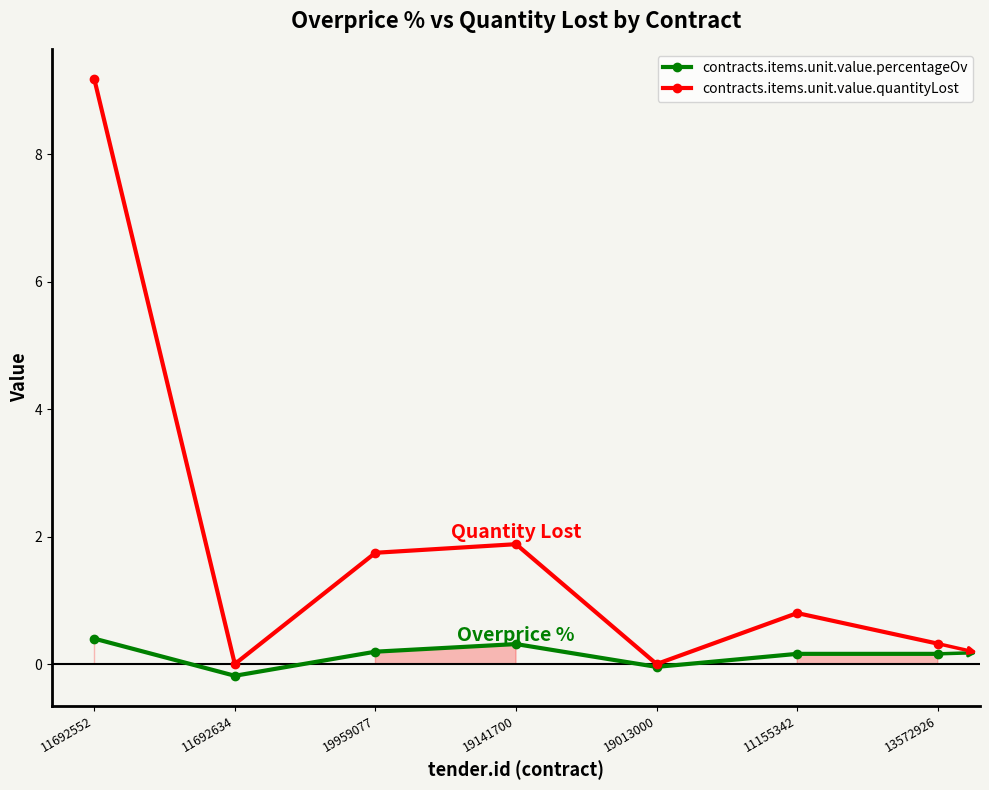

Is the value of contracts.items.unit.value.quantityLost at 11692552 greater than the value of contracts.items.unit.value.percentageOv at 11692634?

Yes